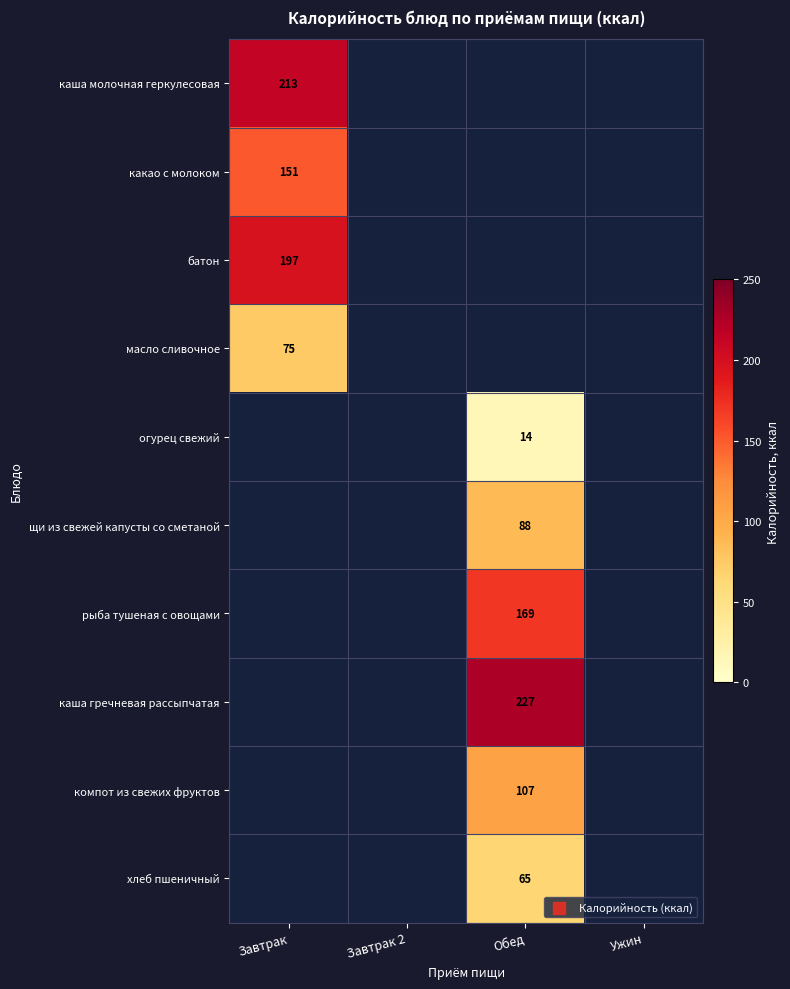

The каша гречневая рассыпчатая series shows 227 at Обед. True or false?

True